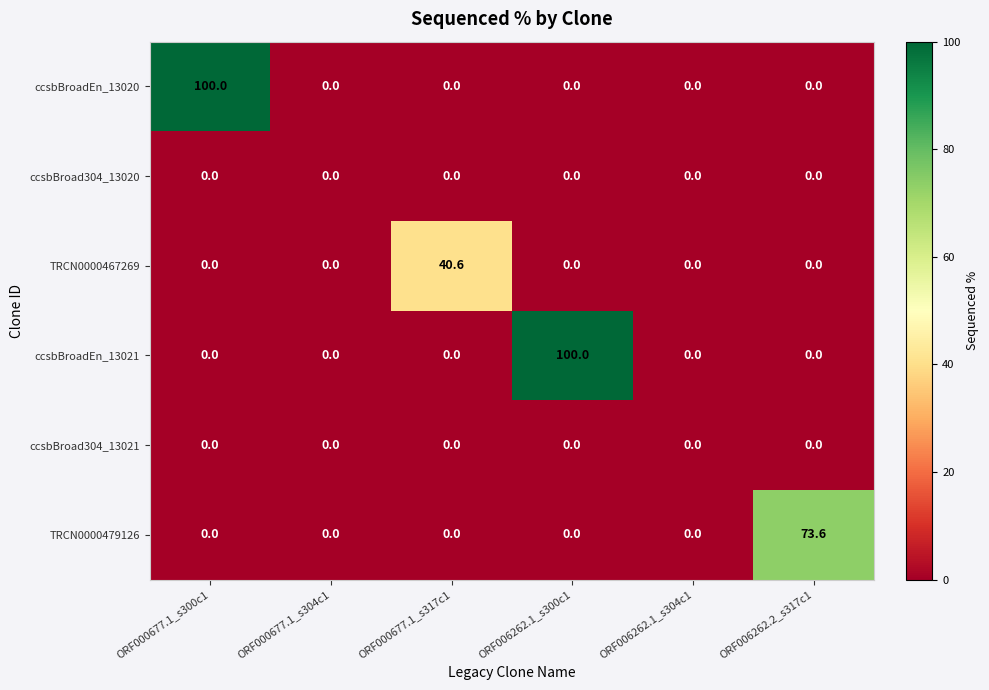

At ORF006262.2_s317c1, list the series in order from smallest to largest.

ccsbBroadEn_13020, ccsbBroad304_13020, TRCN0000467269, ccsbBroadEn_13021, ccsbBroad304_13021, TRCN0000479126